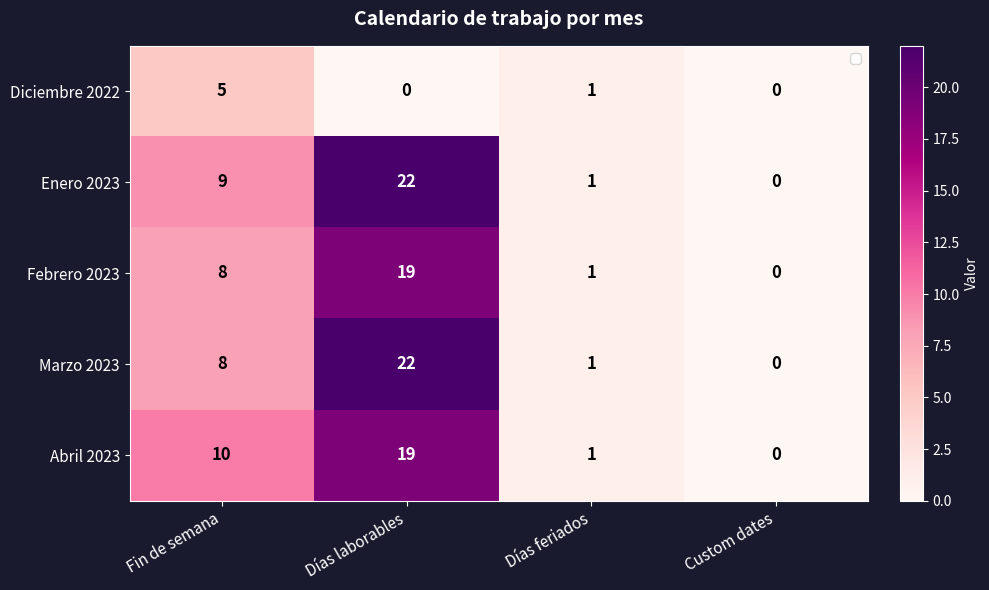

Is it true that Febrero 2023 equals 0 at Días feriados?

False